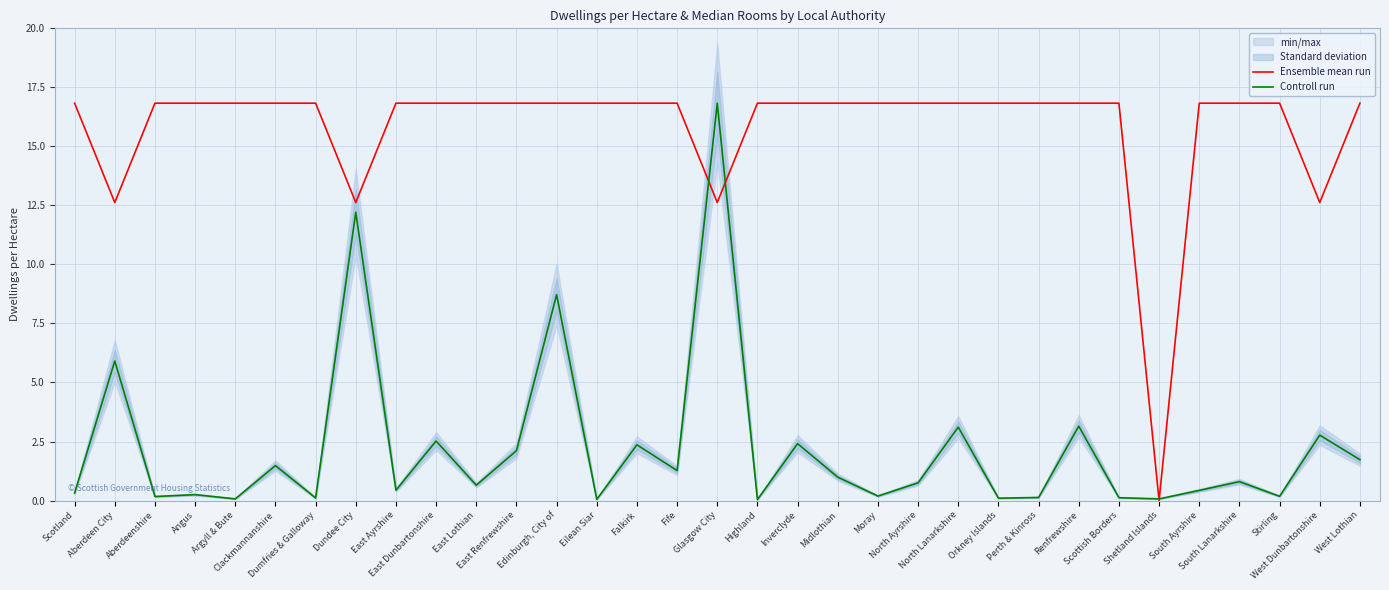

Reading right to left, extract all data points from this chart.

Ensemble mean run: 16.8	12.6	16.8	16.8	16.8	0.0	16.8	16.8	16.8	16.8	16.8	16.8	16.8	16.8	16.8	16.8	12.6	16.8	16.8	16.8	16.8	16.8	16.8	16.8	16.8	12.6	16.8	16.8	16.8	16.8	16.8	12.6	16.8
Controll run: 1.7	2.8	0.2	0.8	0.4	0.1	0.1	3.1	0.1	0.1	3.1	0.8	0.2	1.0	2.4	0.0	16.8	1.3	2.4	0.1	8.7	2.1	0.7	2.5	0.4	12.2	0.1	1.5	0.1	0.2	0.2	5.9	0.3